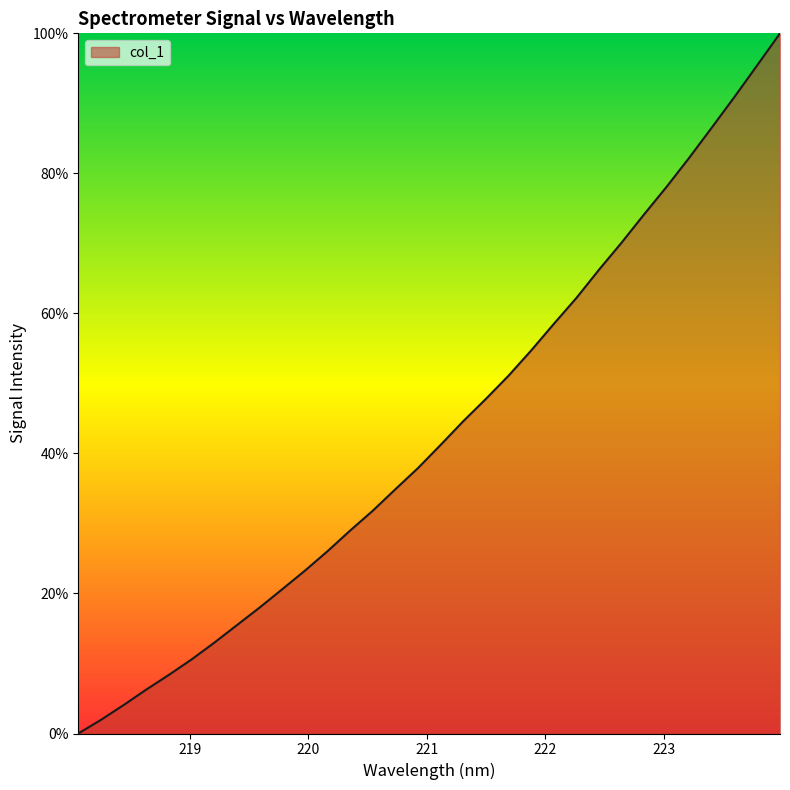

How many lines are shown in the chart?

1